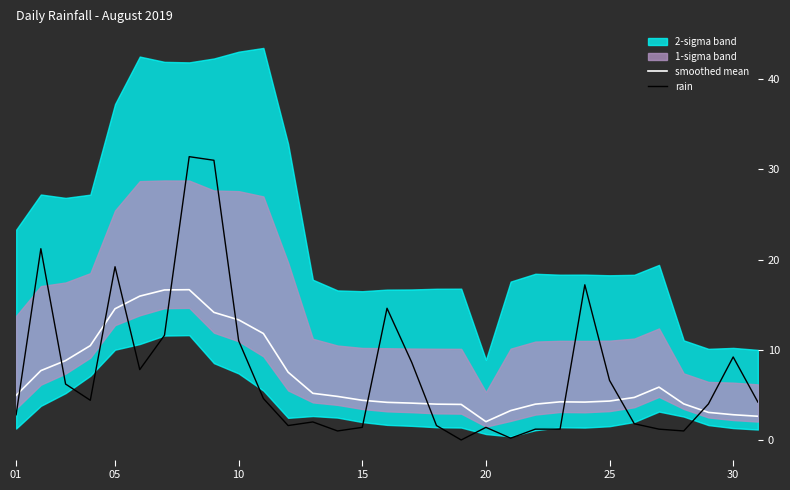

Which series ends up on top after the final intersection of rain and smoothed mean?

rain